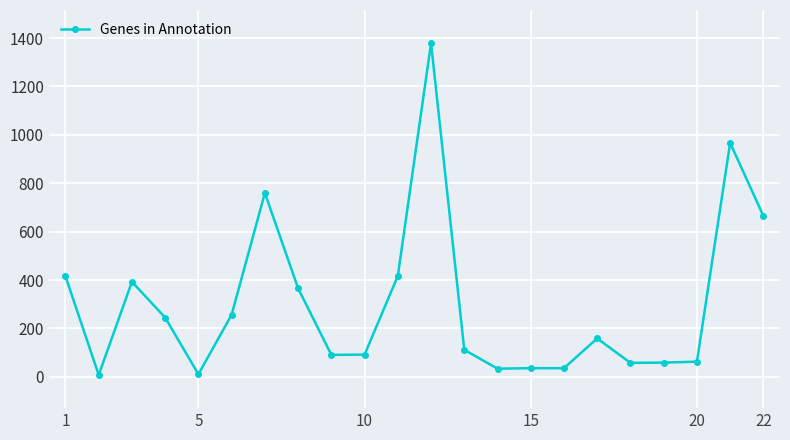

True or false: the data has more than 1 interior local peaks.

True